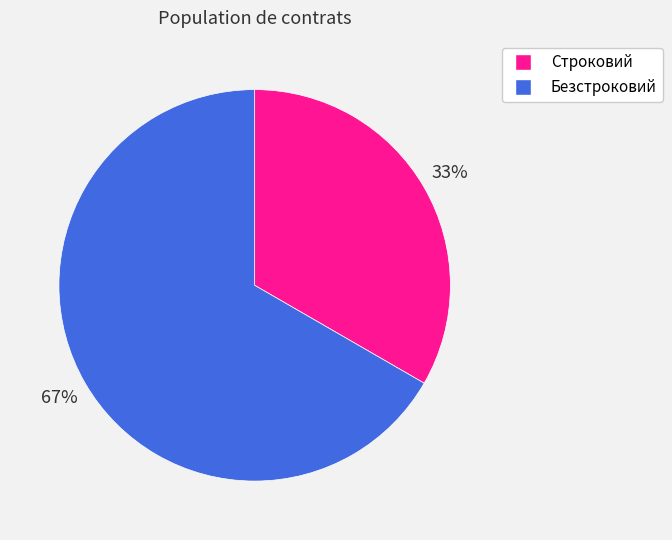

Is it true that Безстроковий is 52% of the pie?

False